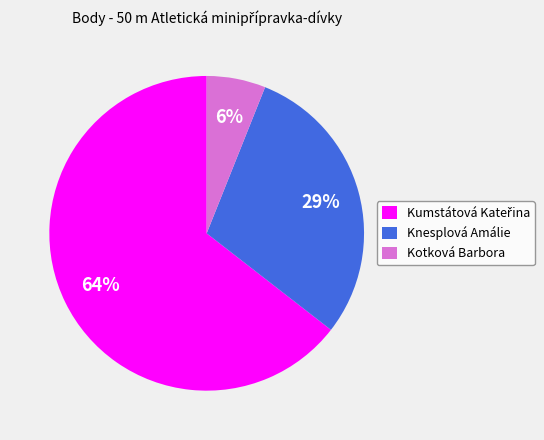

To the nearest percent, what percentage of the pie is Kotková Barbora?

6%